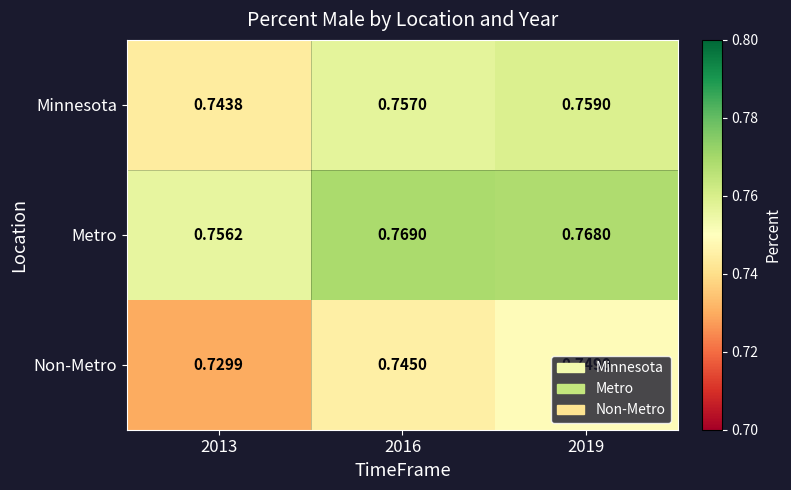

Rank the series by their maximum value, from lowest to highest.

Non-Metro, Minnesota, Metro